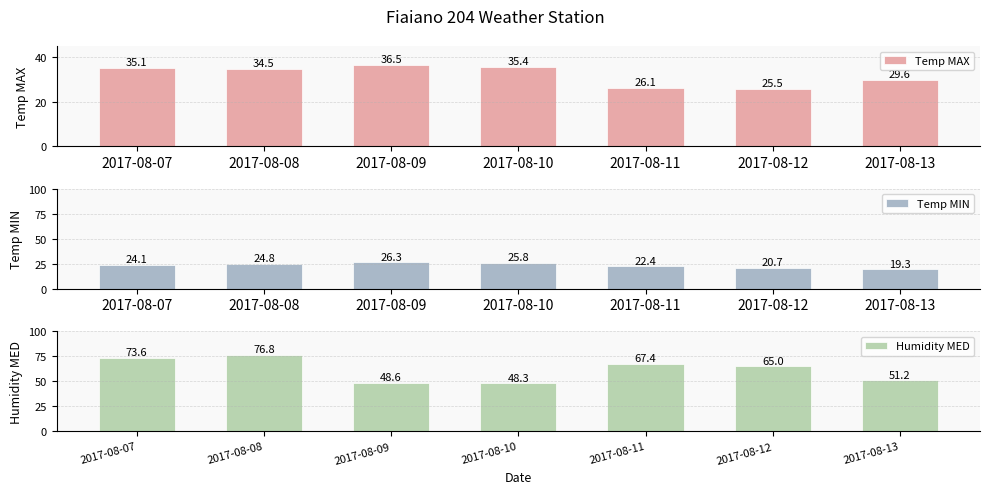

What is the difference between the maximum and second lowest values in the Humidity MED series?

28.2